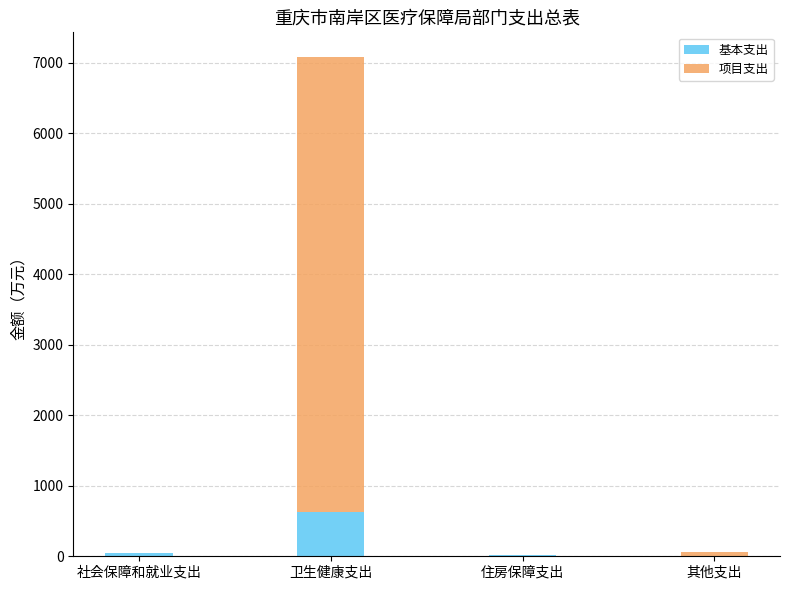

At which category is the sum across all series the highest?

卫生健康支出